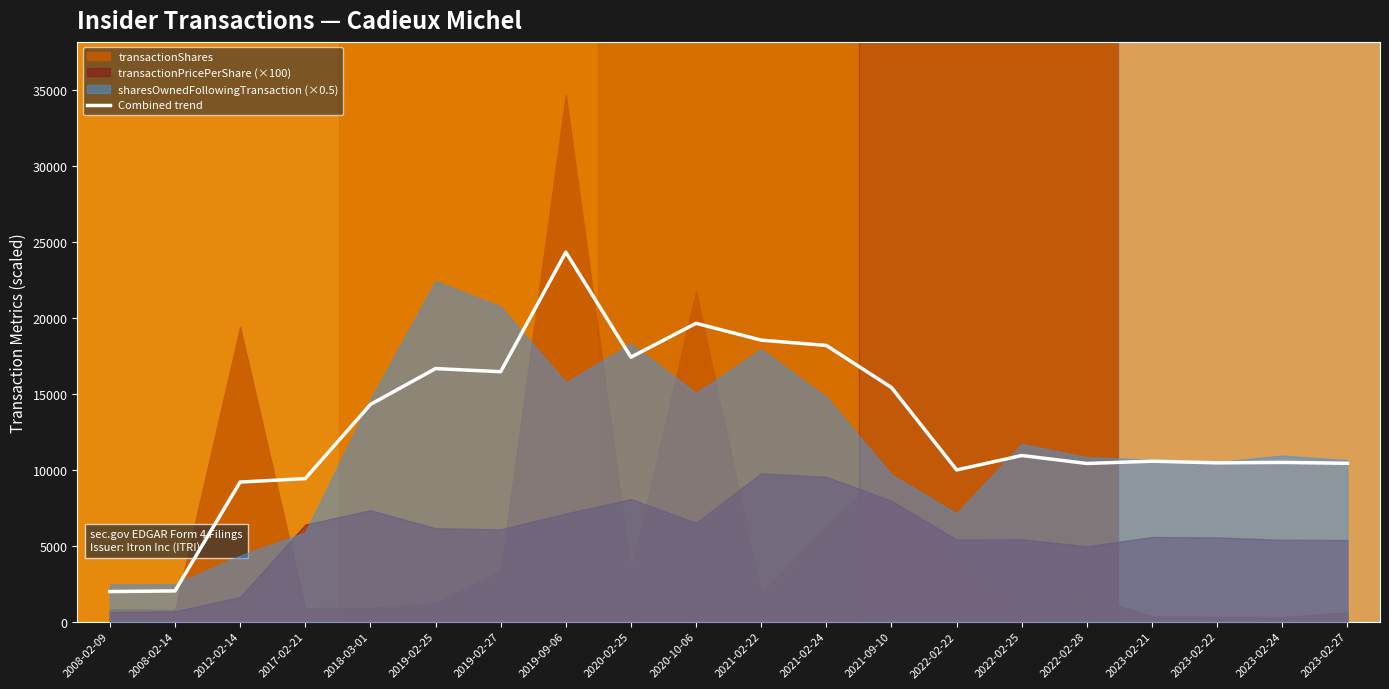

Reading left to right, transcribe all the data shown in this chart.

1974.3	2015.1	9180.3	9408.5	14285.5	16649.3	16443.3	24310.9	17402.3	19629.3	18522.4	18171.5	15402.5	9980.0	10927.9	10404.1	10553.2	10446.0	10474.4	10414.7